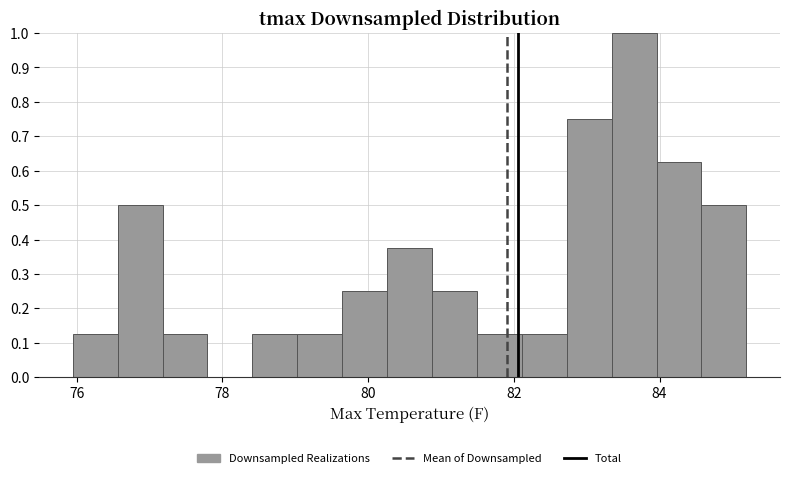

Around what value on the x-axis is the tallest bar? Give the approximate position of its centre, as read against the axis.

83.6